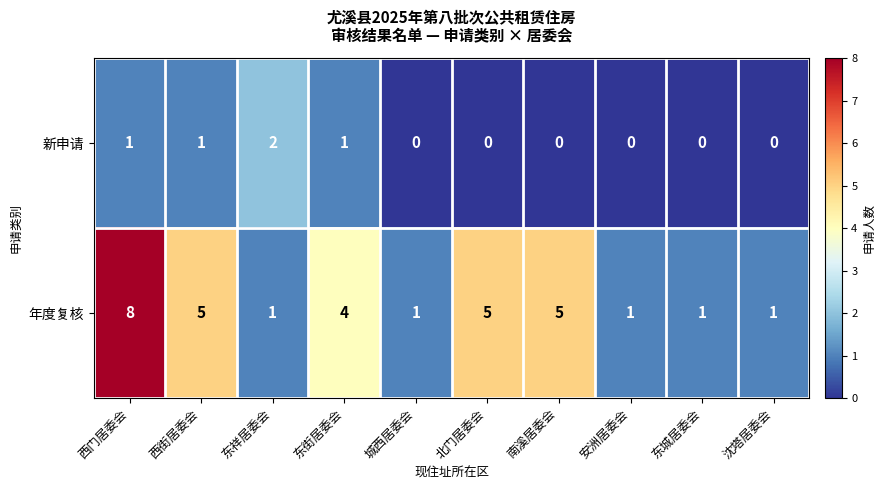

List the series in order of their peak value, highest first.

年度复核, 新申请